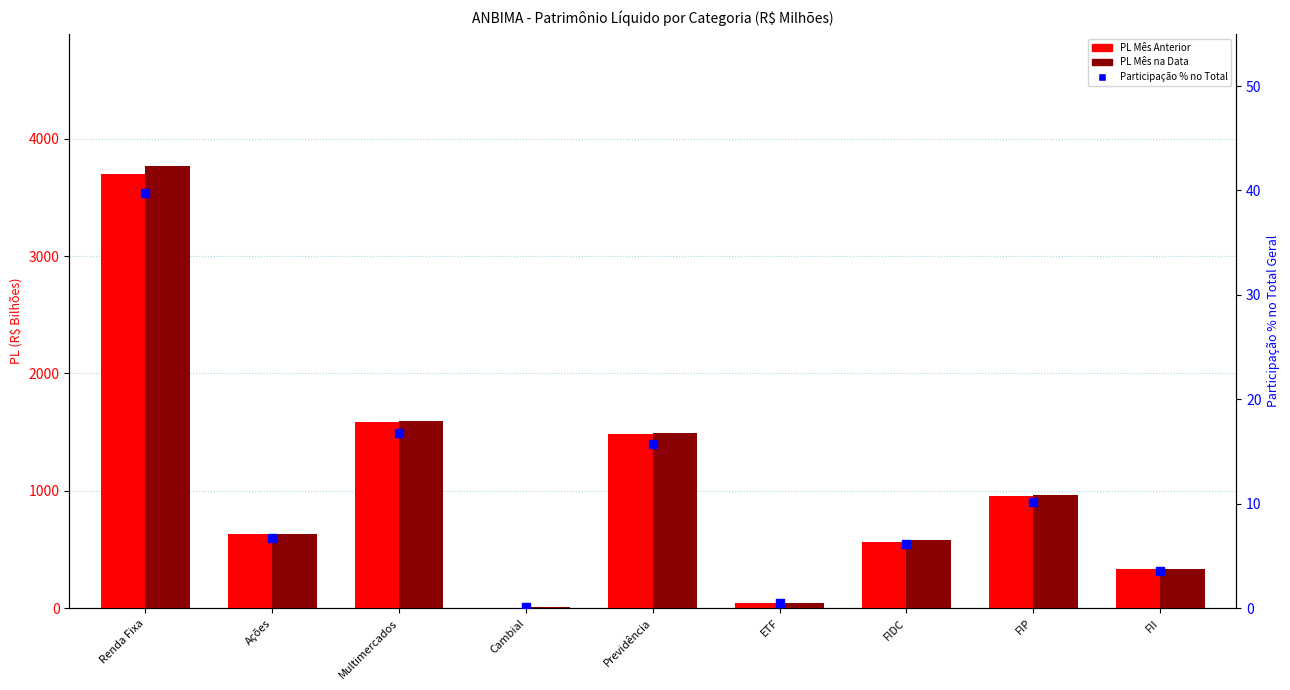

At how many categories does at least one series exceed 2307?

1